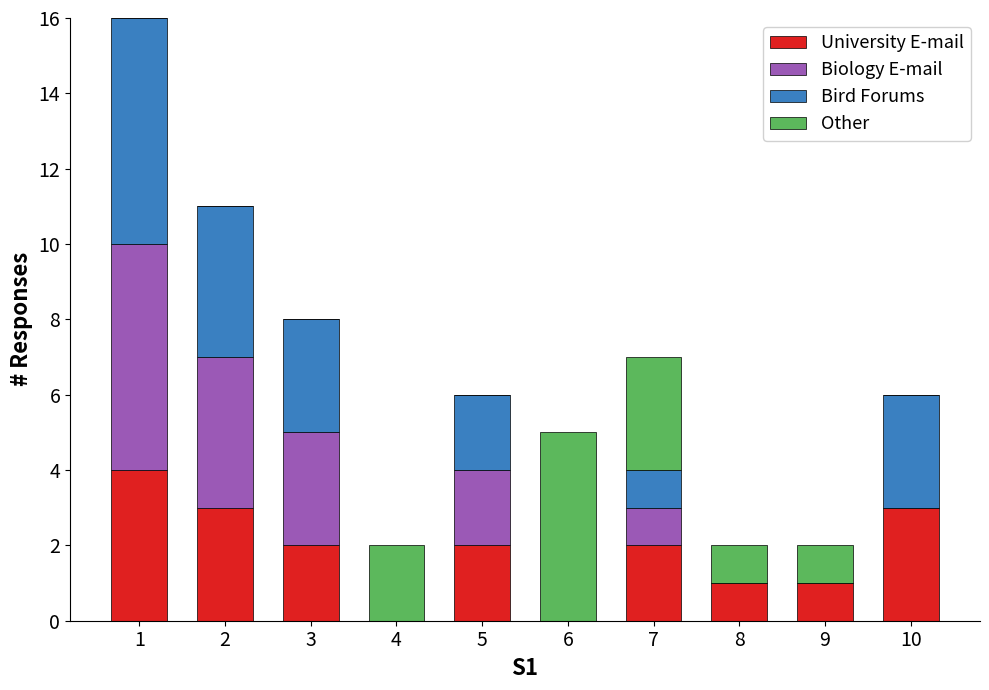

True or false: University E-mail has a value of 5 at 1.

False